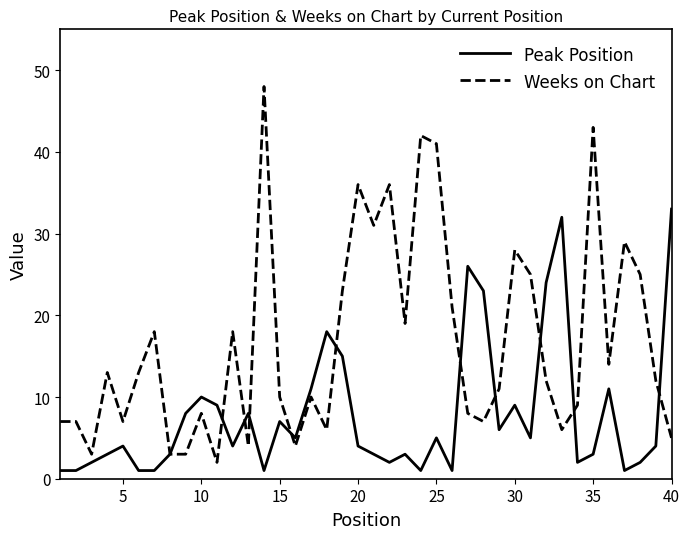

At how many categories does at least one series exceed 16?

22